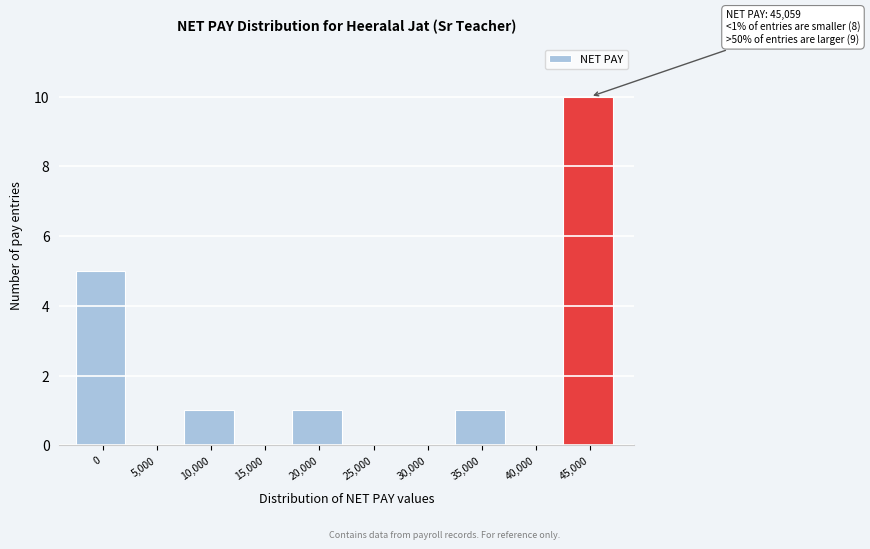

Reading left to right, transcribe all the data shown in this chart.

0=5	5,000=0	10,000=1	15,000=0	20,000=1	25,000=0	30,000=0	35,000=1	40,000=0	45,000=10